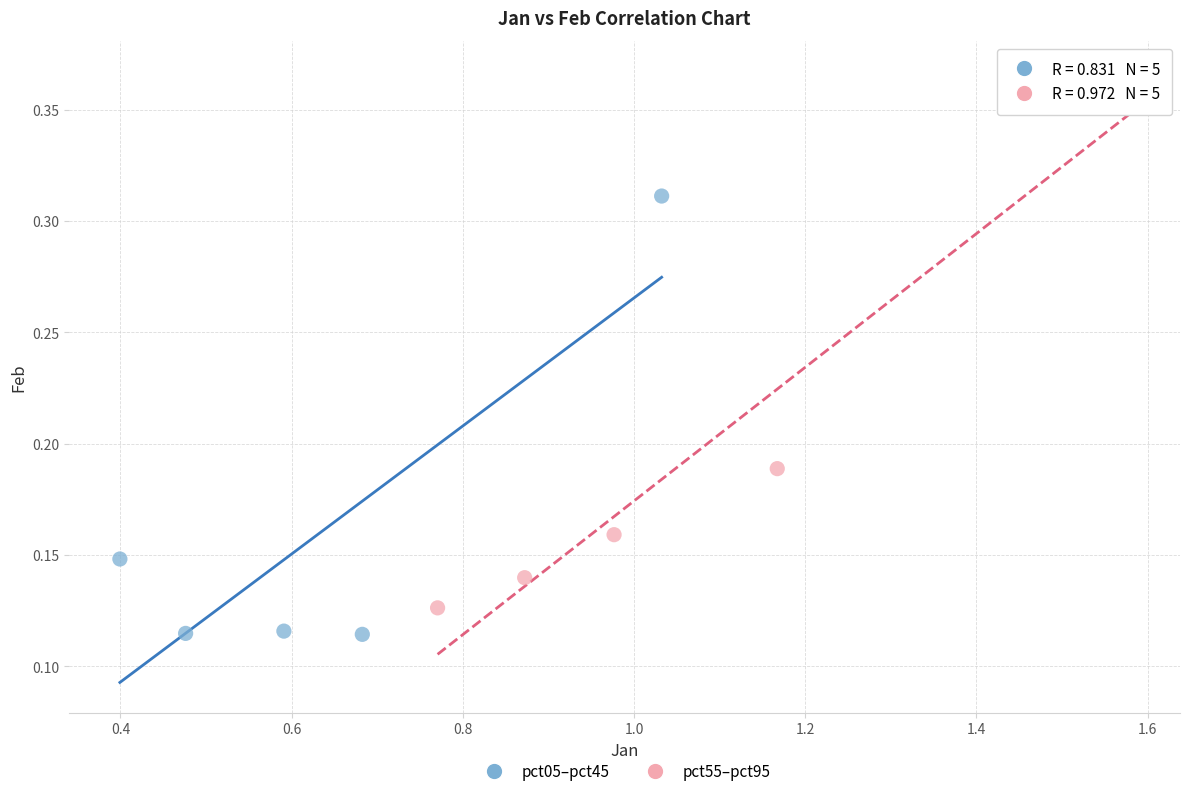

Which series contains the highest Y value?

pct55–pct95